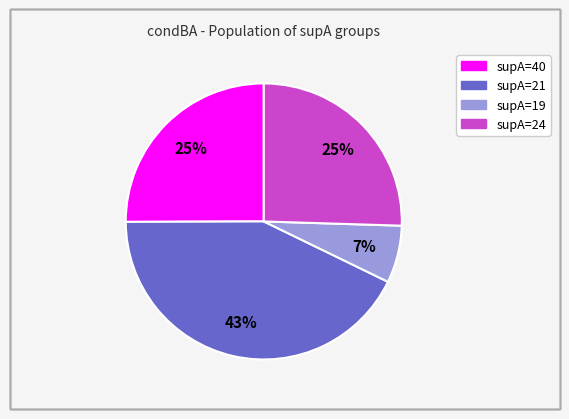

Does any single category account for the majority?

No